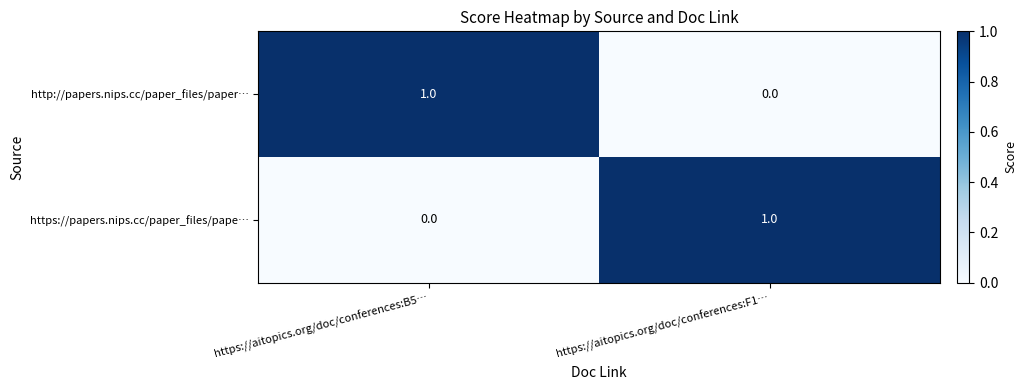

At which label is http://papers.nips.cc/paper_files/paper… closest to 0?

https://aitopics.org/doc/conferences:F1…